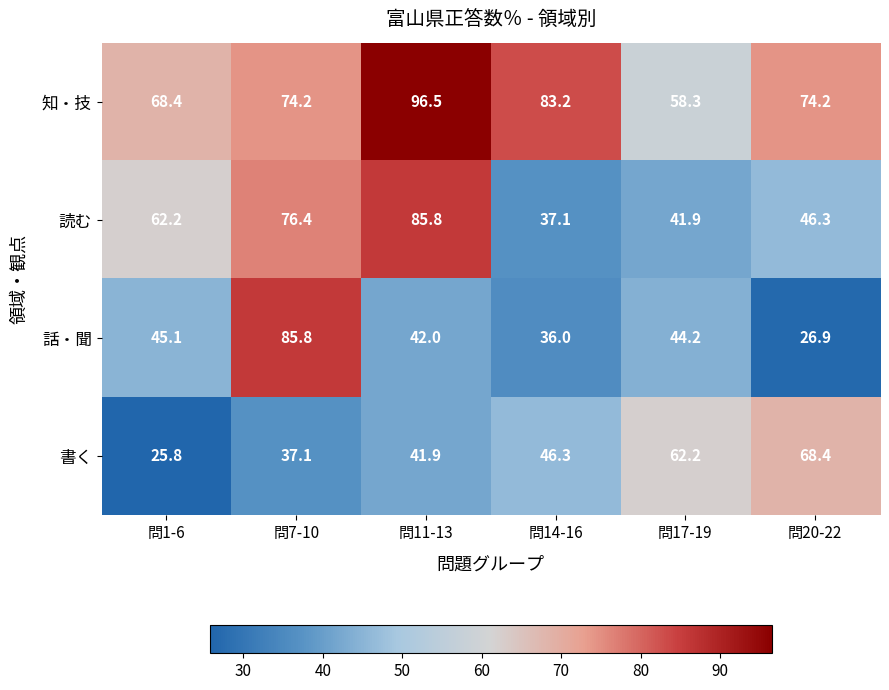

Where is 書く nearest to the value 47?

問14-16